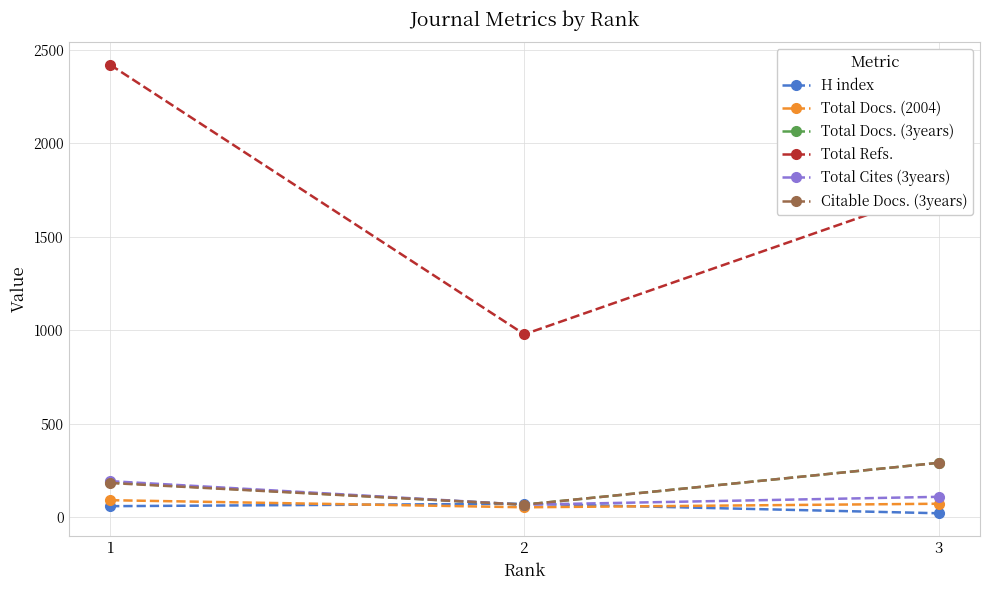

What is the maximum value shown in the chart?

2421